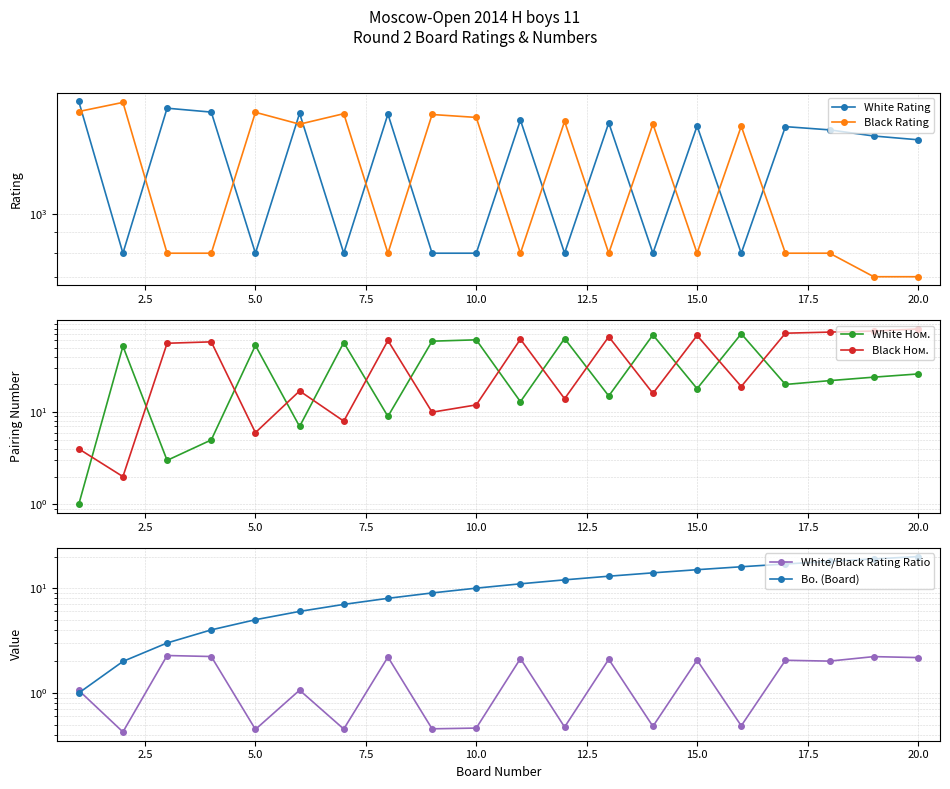

What is the minimum value shown in the chart?

0.4